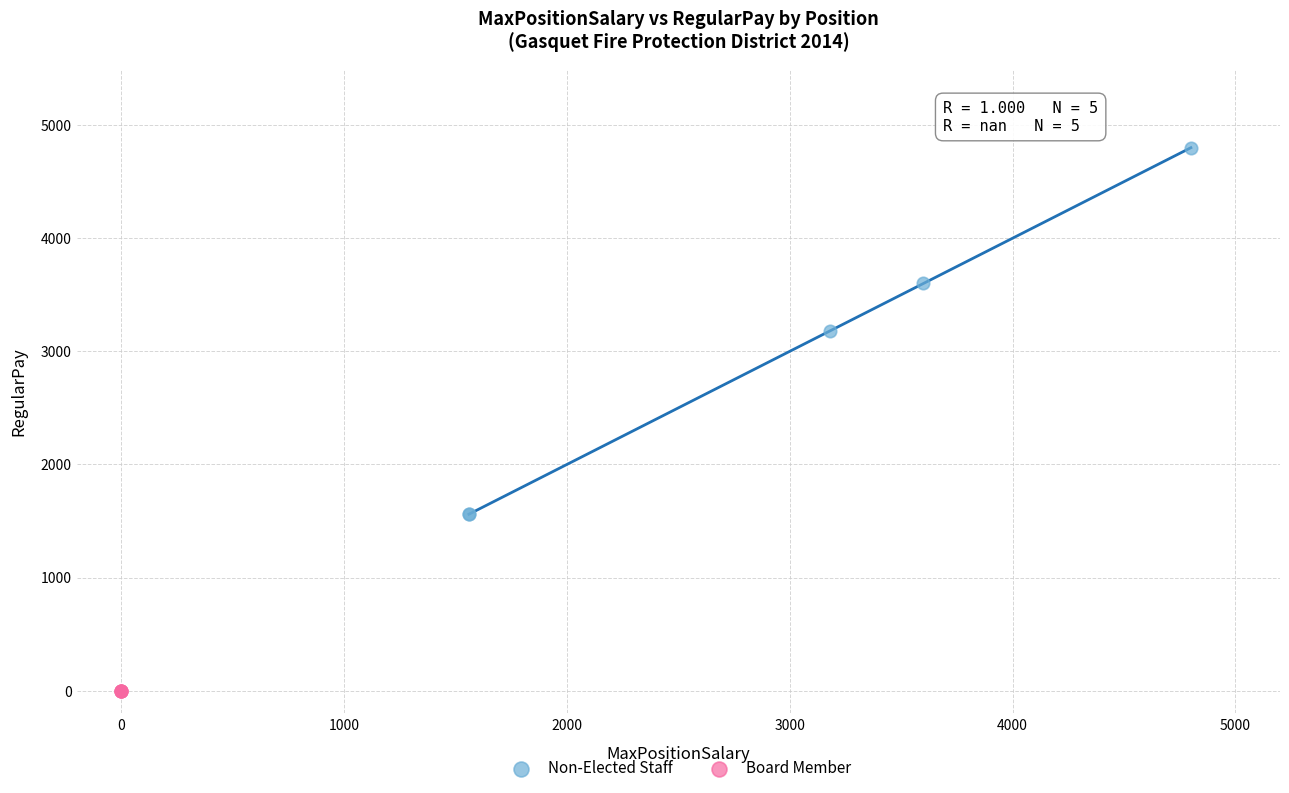

Which series reaches the minimum Y coordinate?

Board Member